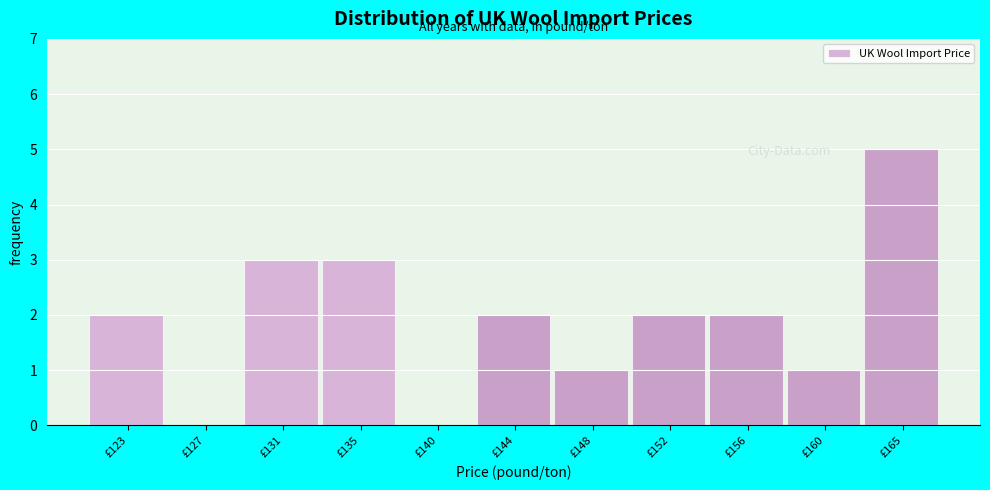

Reading left to right, what are all the values shown in this chart?

£123=2	£127=0	£131=3	£135=3	£140=0	£144=2	£148=1	£152=2	£156=2	£160=1	£165=5